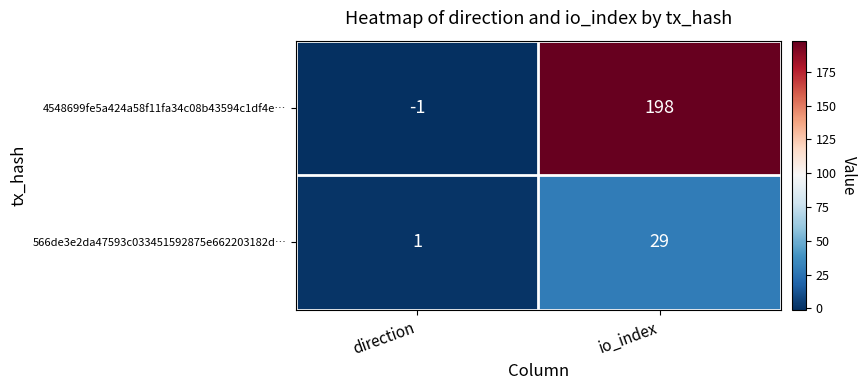

At which label is 4548699fe5a424a58f11fa34c08b43594c1df4e… closest to 98?

direction